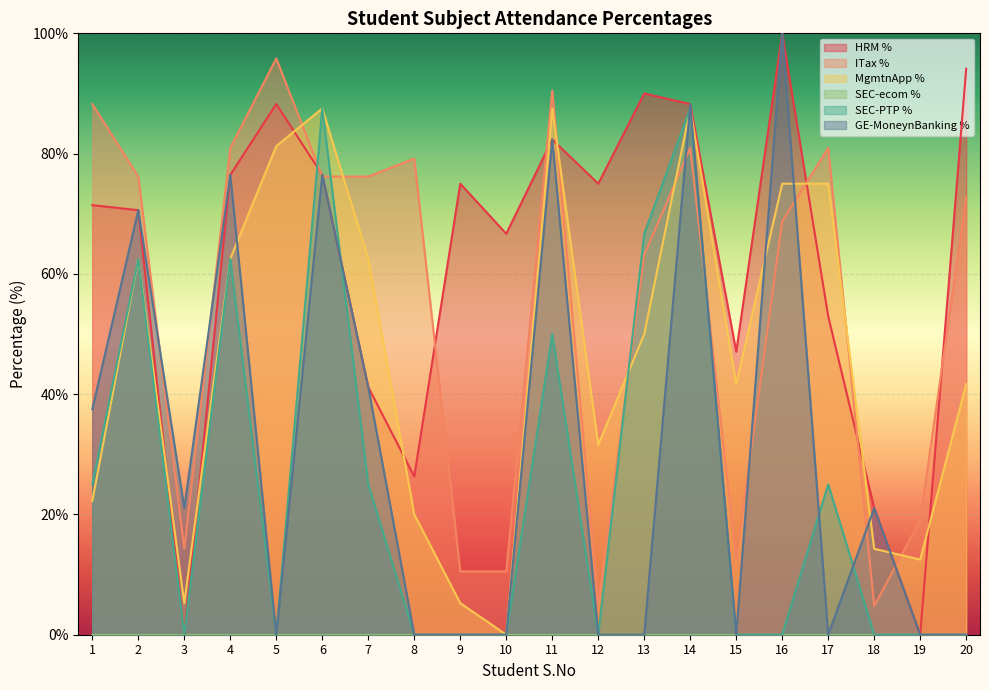

Which series has the widest spread of values?

HRM %